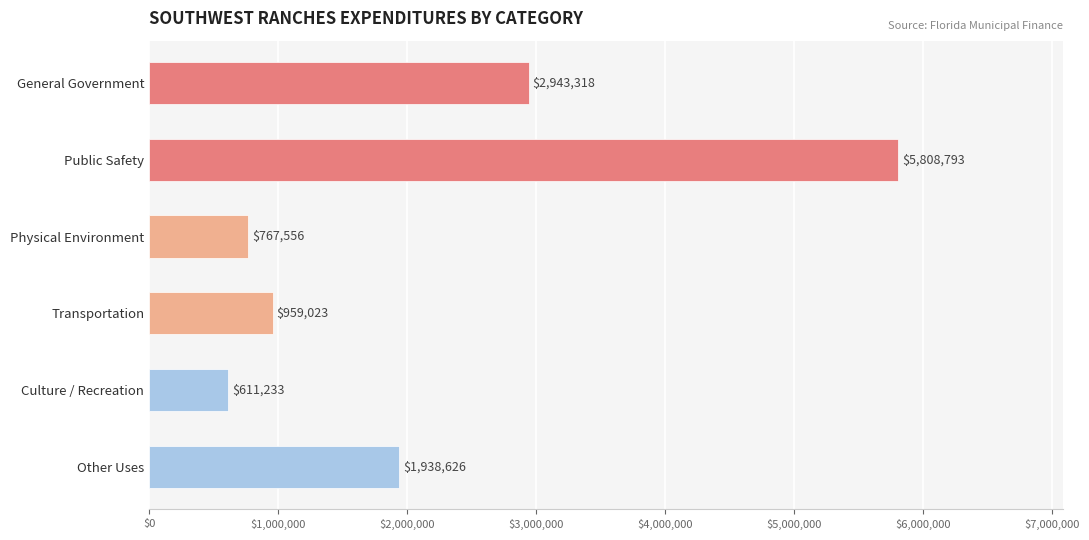

What is the smallest value displayed?

611233